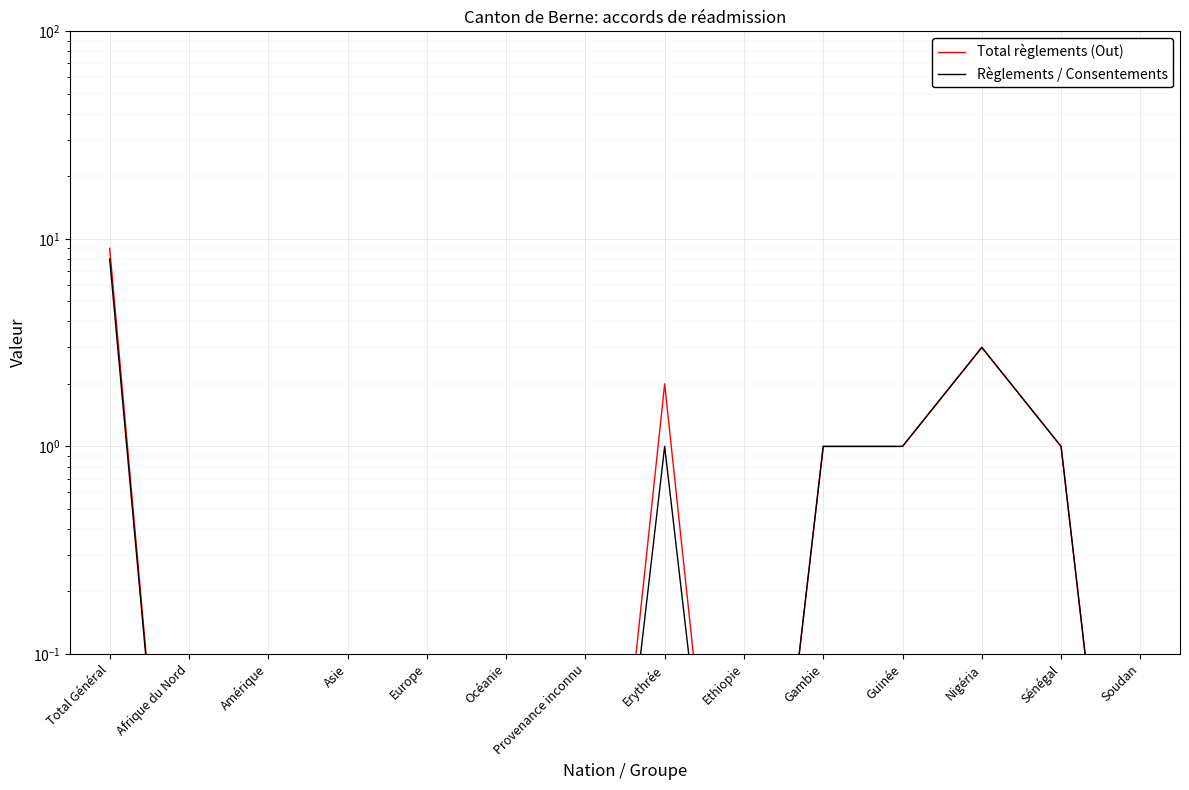

The value of Règlements / Consentements at Ethiopie is 0.0. True or false?

False